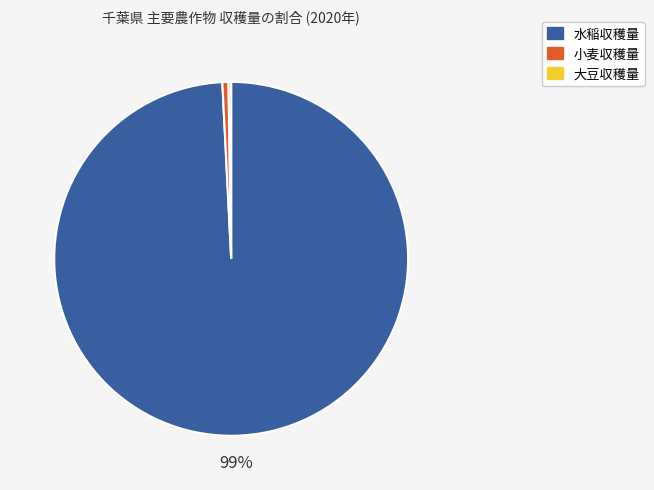

To the nearest percent, what is the average slice percentage?

33%